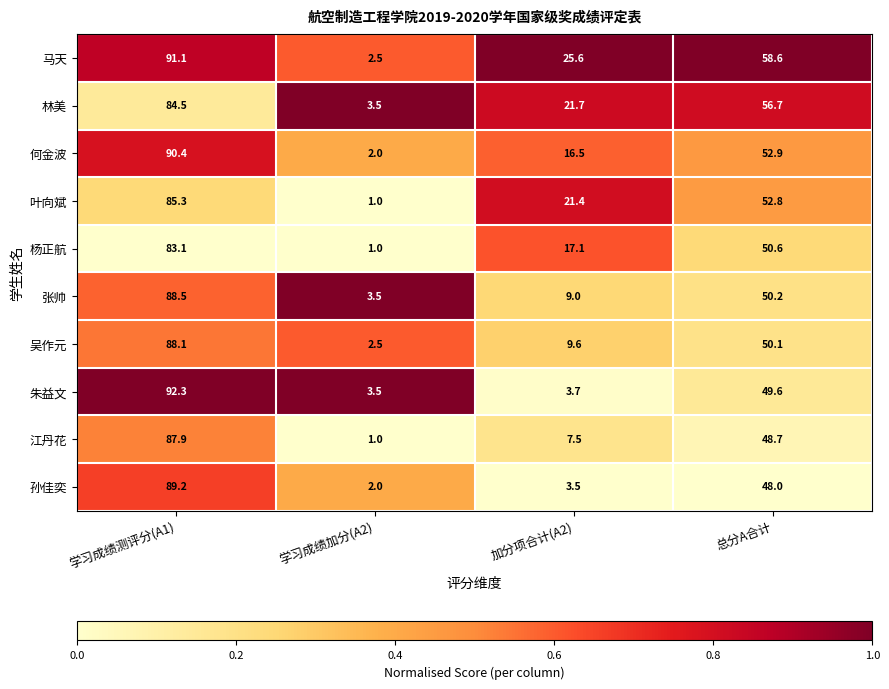

The value of 何金波 at 学习成绩加分(A2) is 2.0. True or false?

True